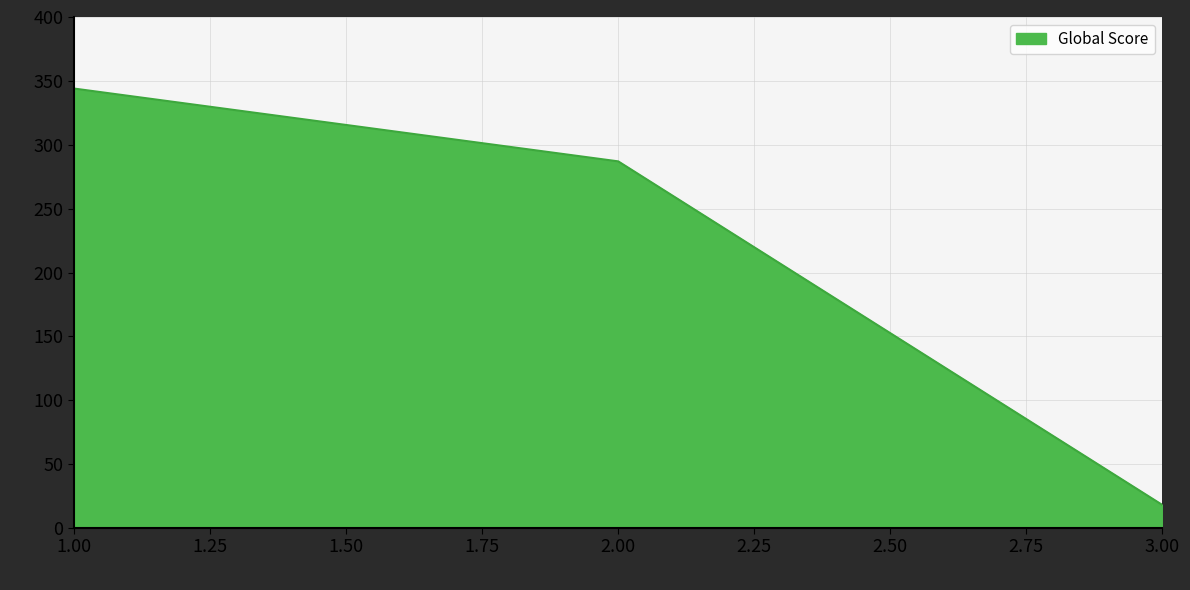

What is the change in value from 1.00 to 2.00?

-57